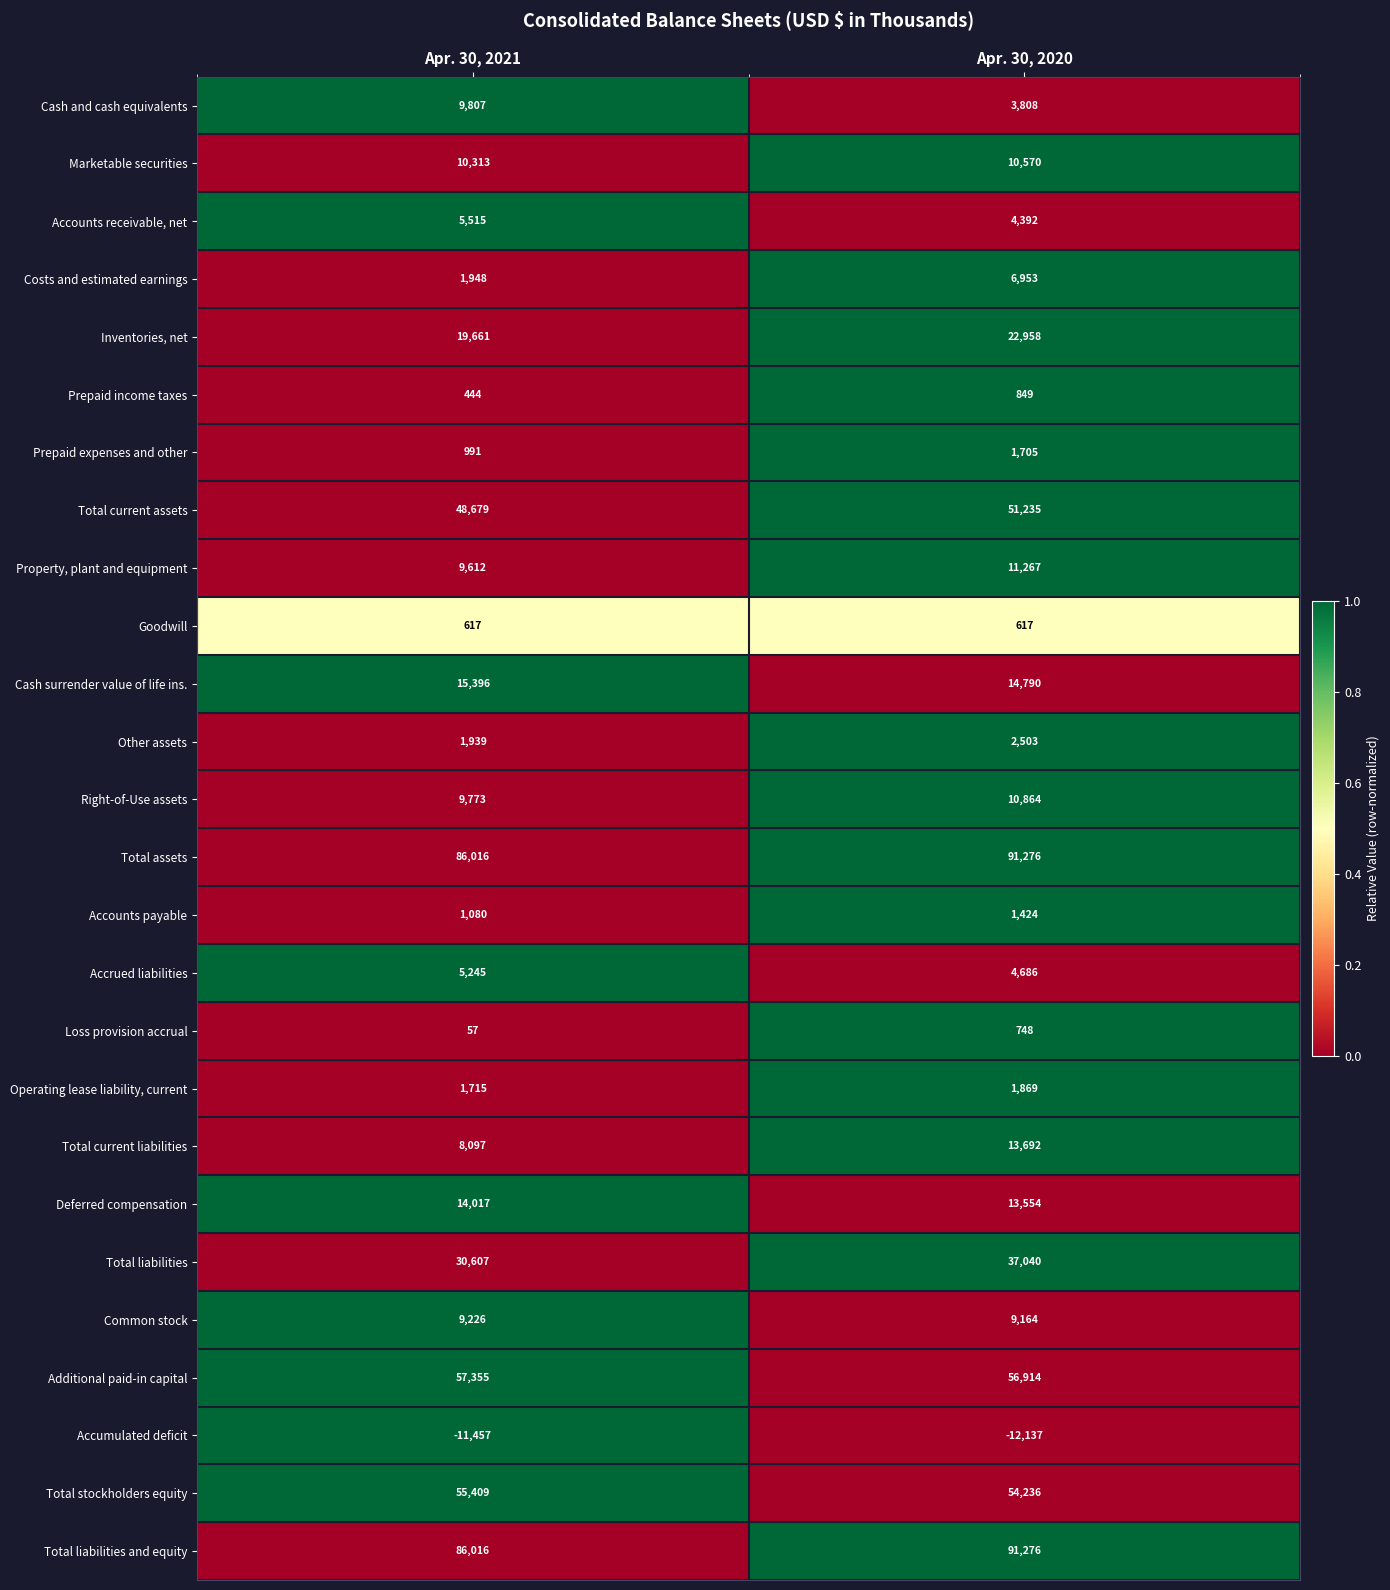

The value of Accumulated deficit at Apr. 30, 2021 is -17803. True or false?

False